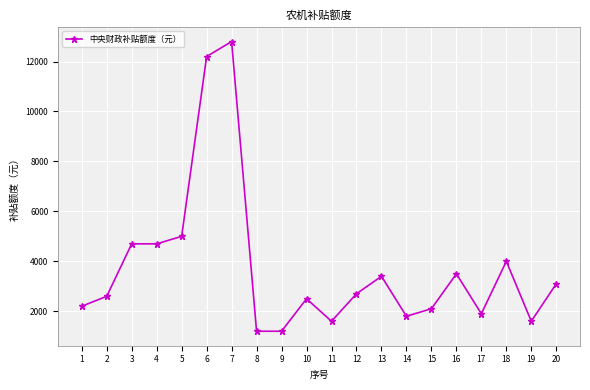

What is the value of the 12th point from the left?

2700